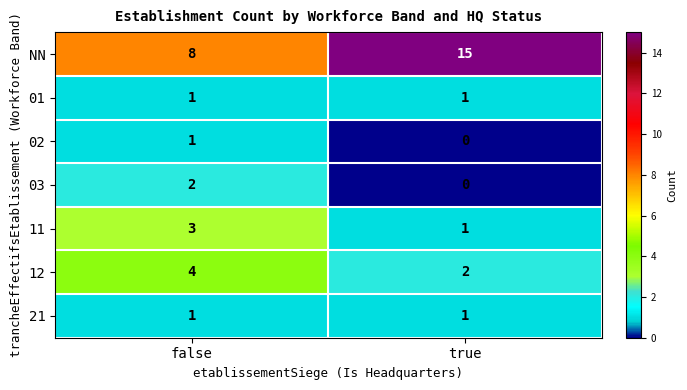

Reading left to right, extract all data points from this chart.

NN: false=8	true=15
01: false=1	true=1
02: false=1	true=0
03: false=2	true=0
11: false=3	true=1
12: false=4	true=2
21: false=1	true=1